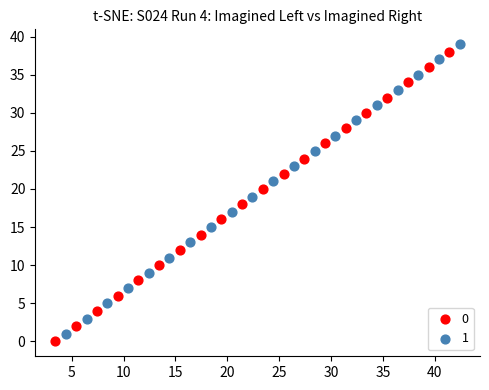

What are all the series names shown in the legend?

0, 1